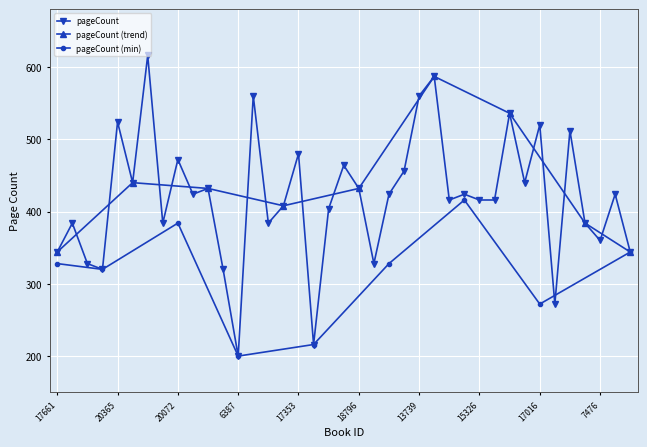

What position from the right is 17016?

7